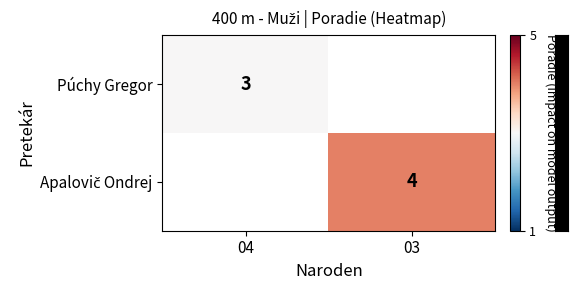

Which label corresponds to the largest value in the chart?

03